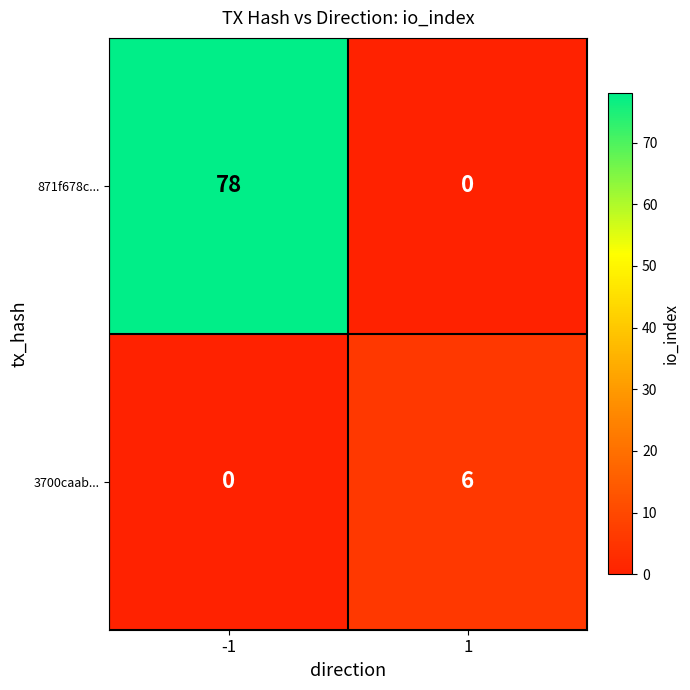

Reading left to right, transcribe all the data shown in this chart.

871f678c...: 78	0
3700caab...: 0	6